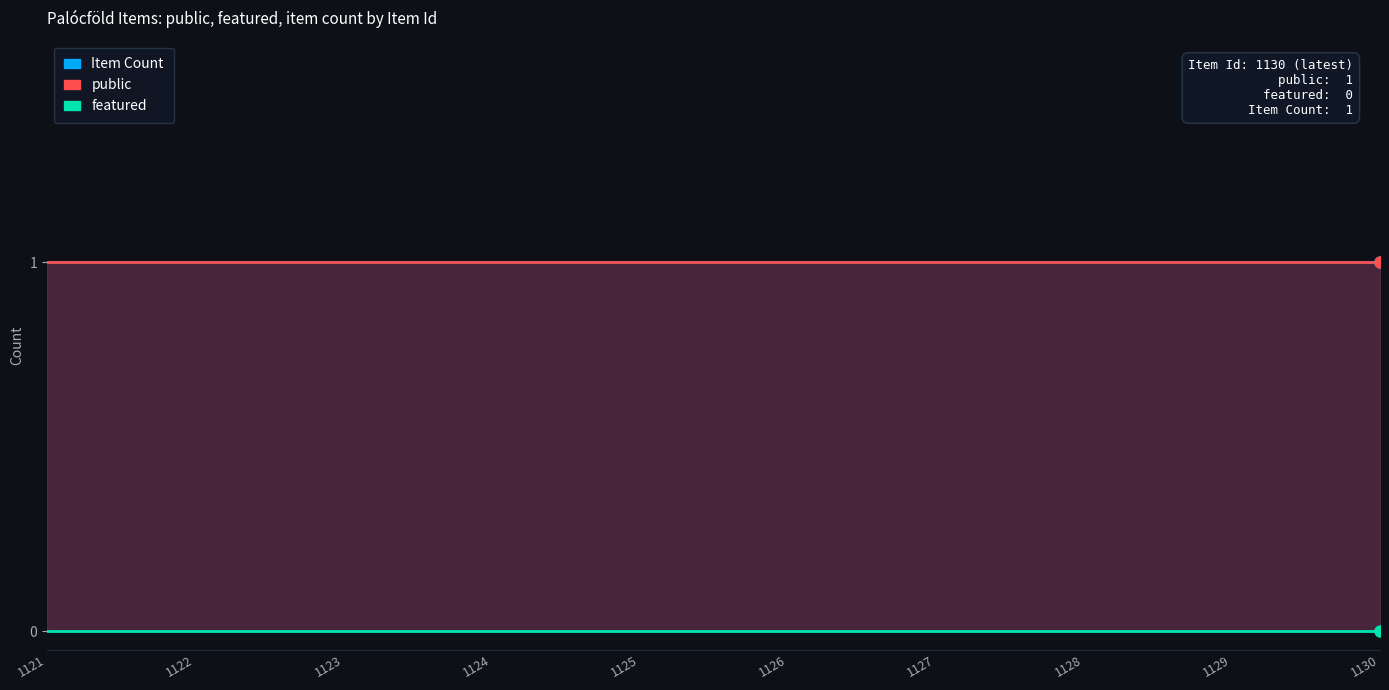

Which series has the largest range (max minus min)?

Item Count